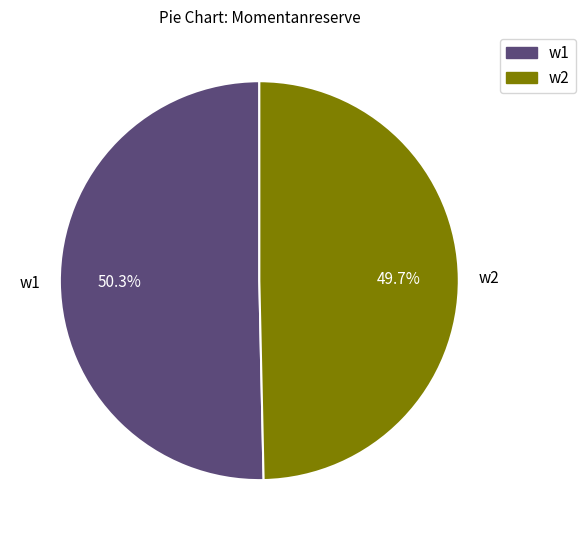

Do w1 and w2 together represent more than half of the pie?

Yes